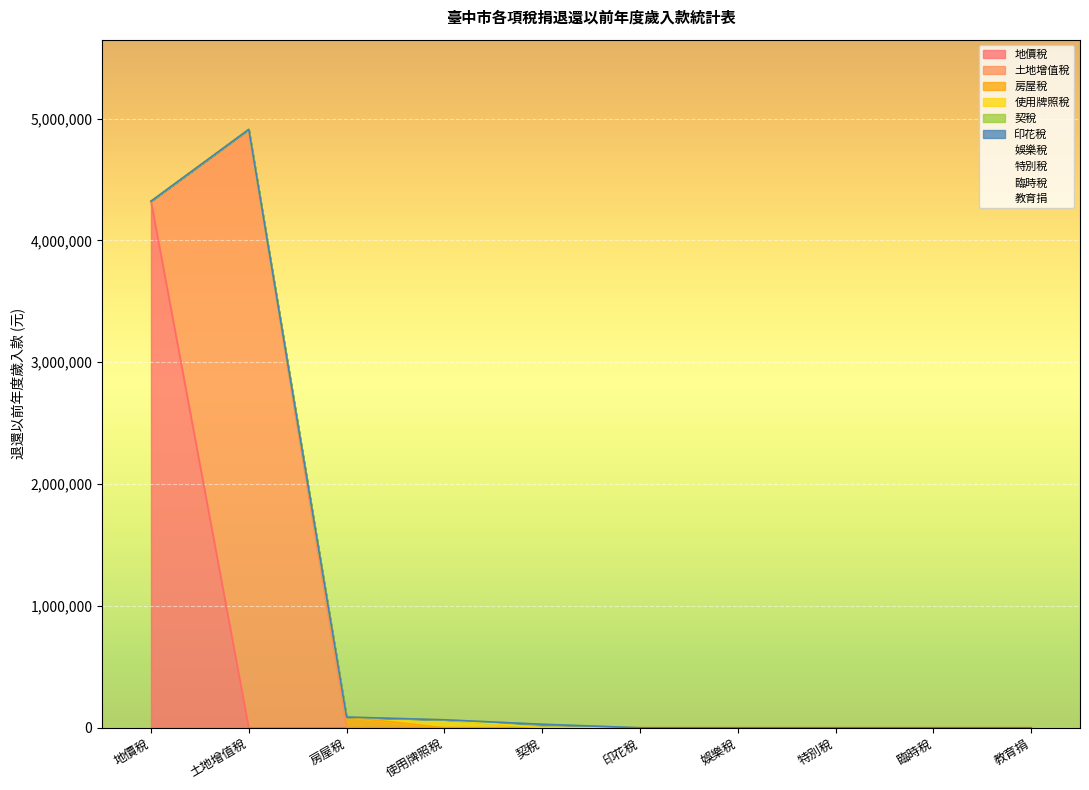

True or false: 契稅 has more than 0 interior local peaks.

False